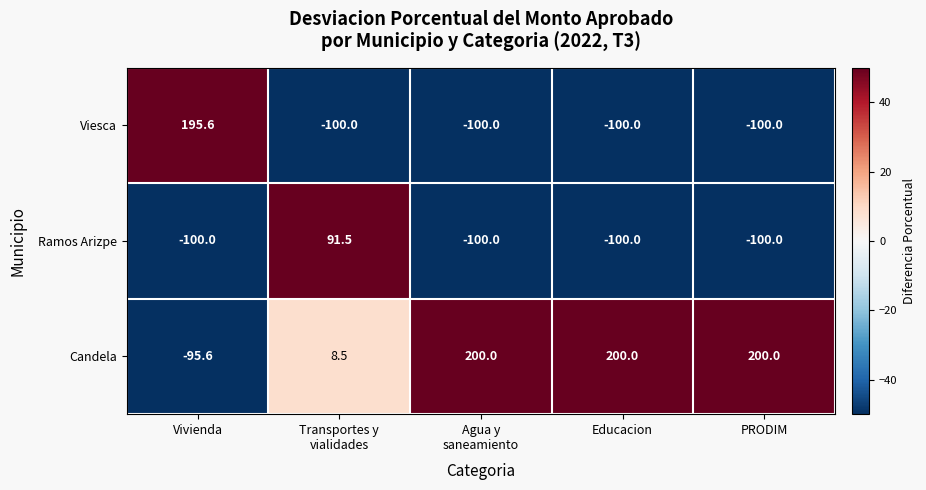

Is it true that Viesca equals 195.6 at Vivienda?

True